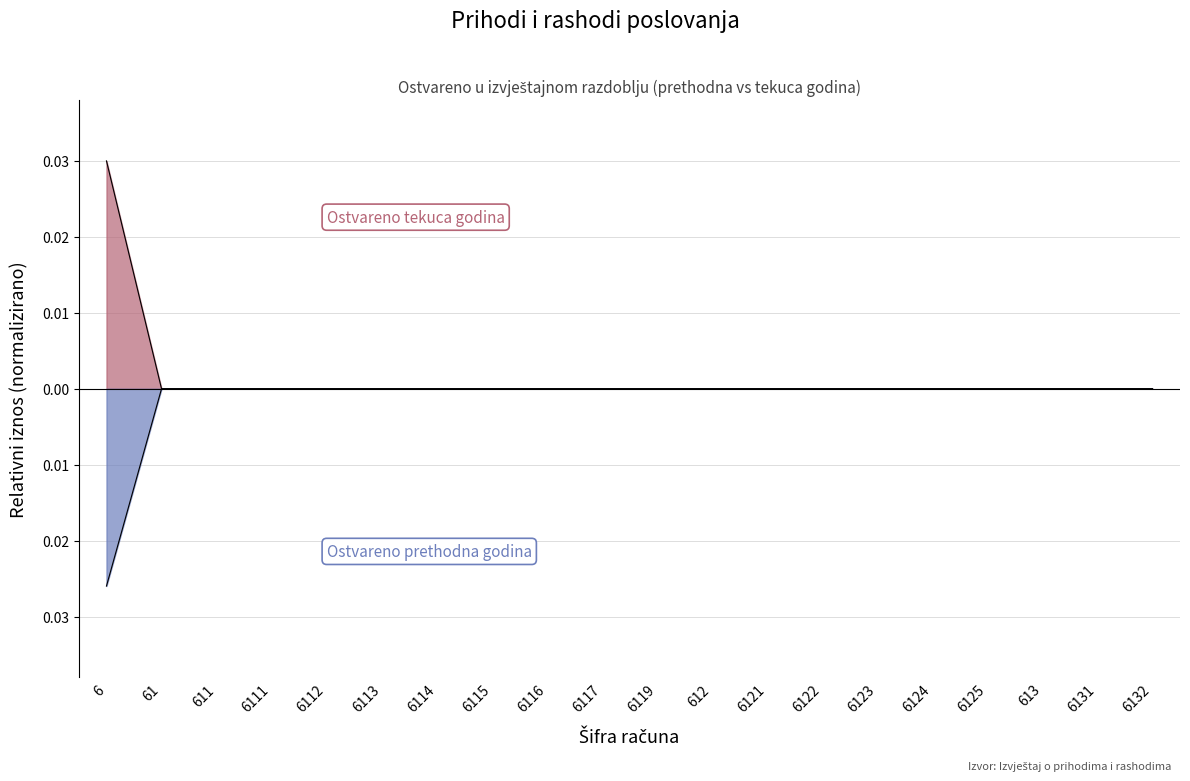

Is it true that Ostvareno prethodna godina equals 0.0 at 6111?

True